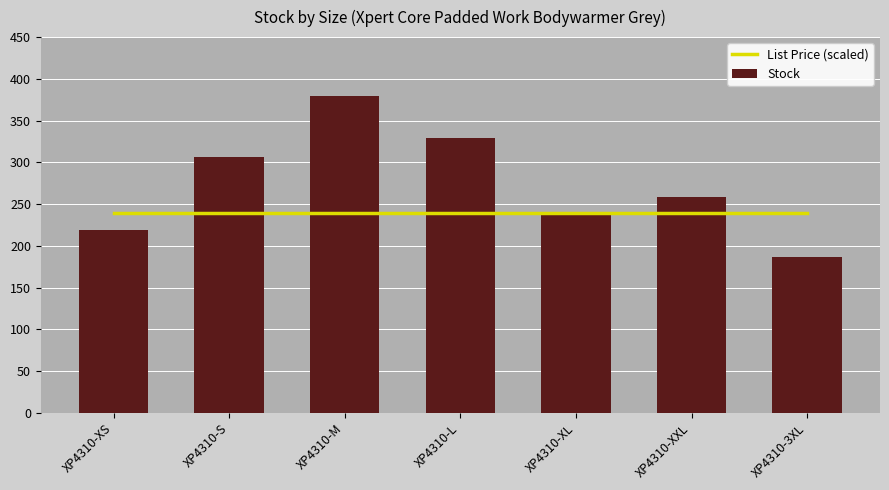

The value of Stock at XP4310-S is 306.0. True or false?

True